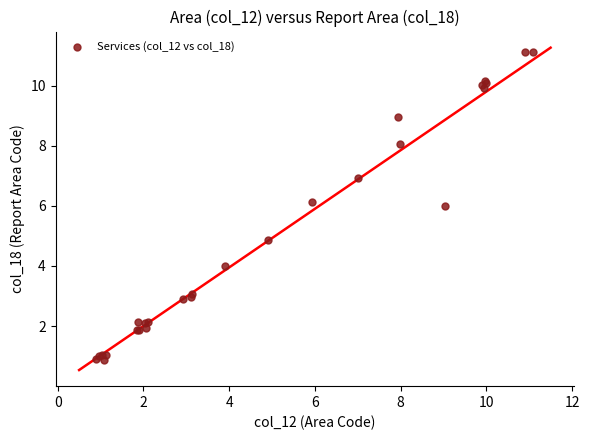

What Y value in the scatter plot is closest to 5?

4.9